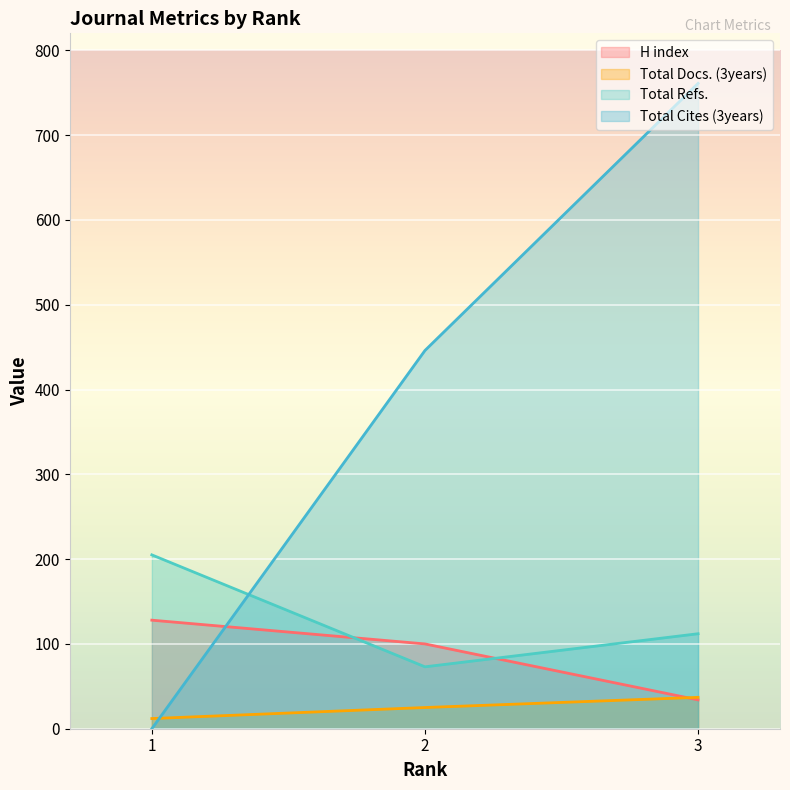

What are all the series names shown in the legend?

H index, Total Docs. (3years), Total Refs., Total Cites (3years)